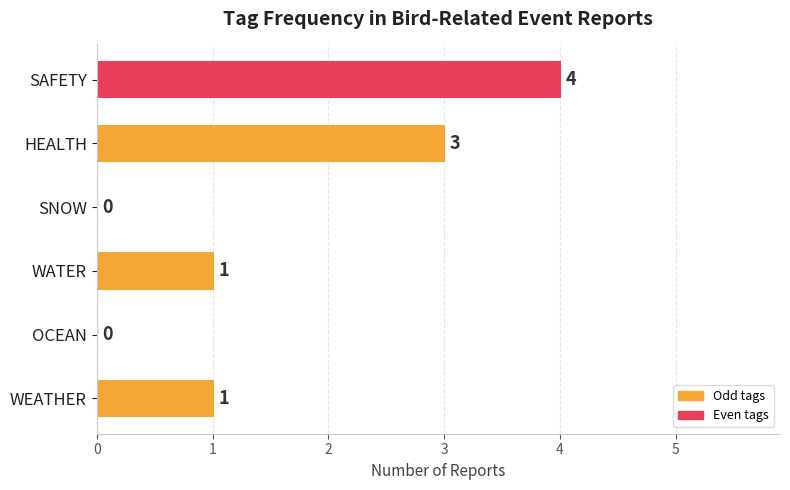

Count the number of categories in the chart.

6